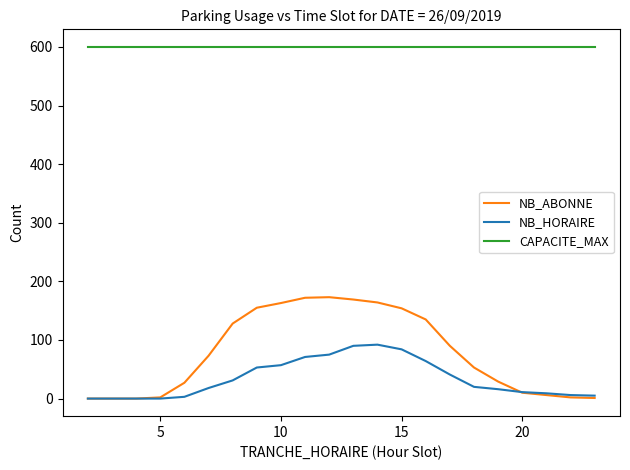

What is the sum of all NB_ABONNE values?

1706